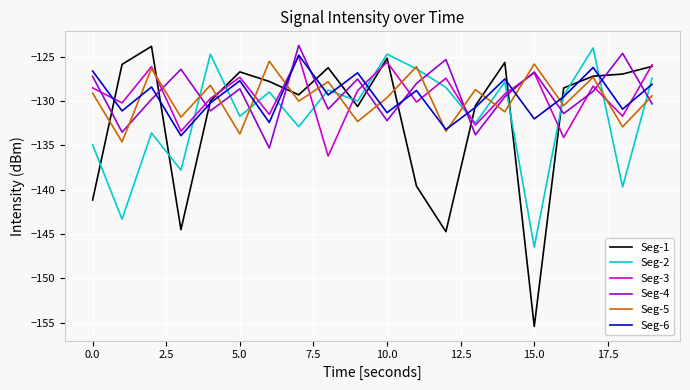

Which series has the largest range (max minus min)?

Seg-1